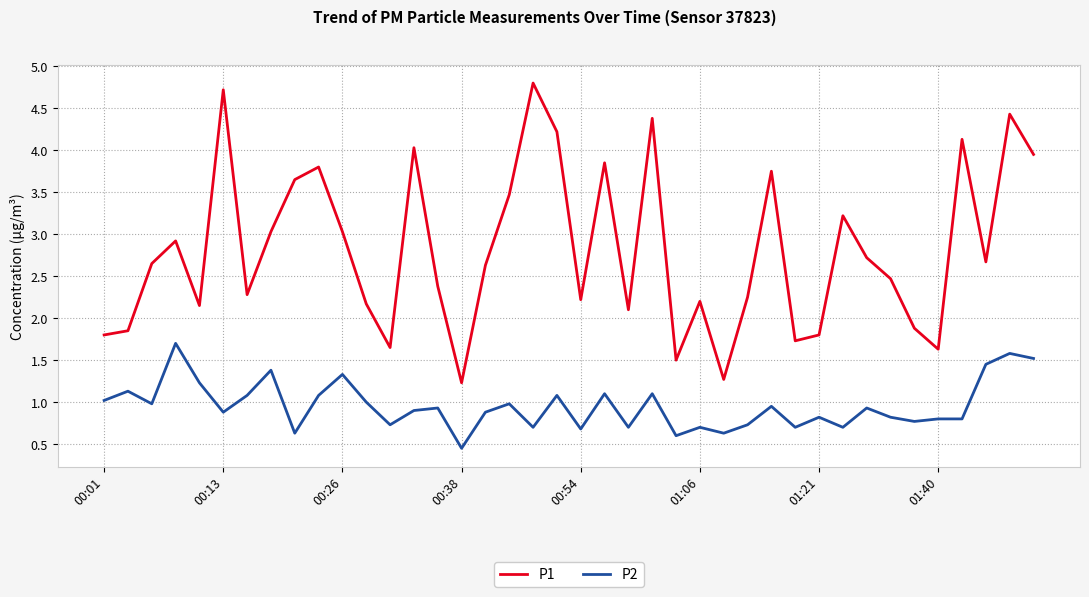

What is the maximum value shown in the chart?

4.8